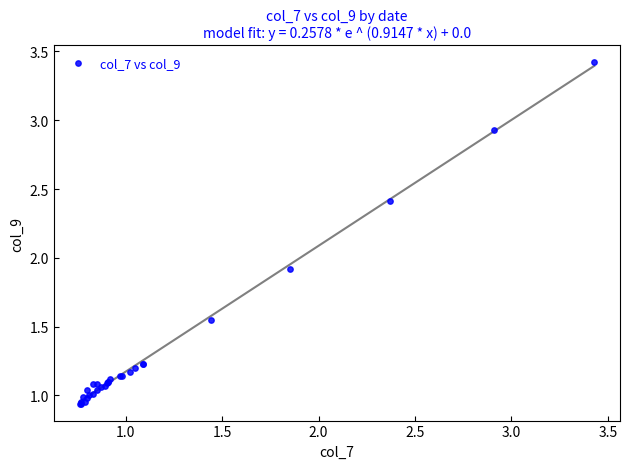

What Y value in the scatter plot is closest to 2?

1.9